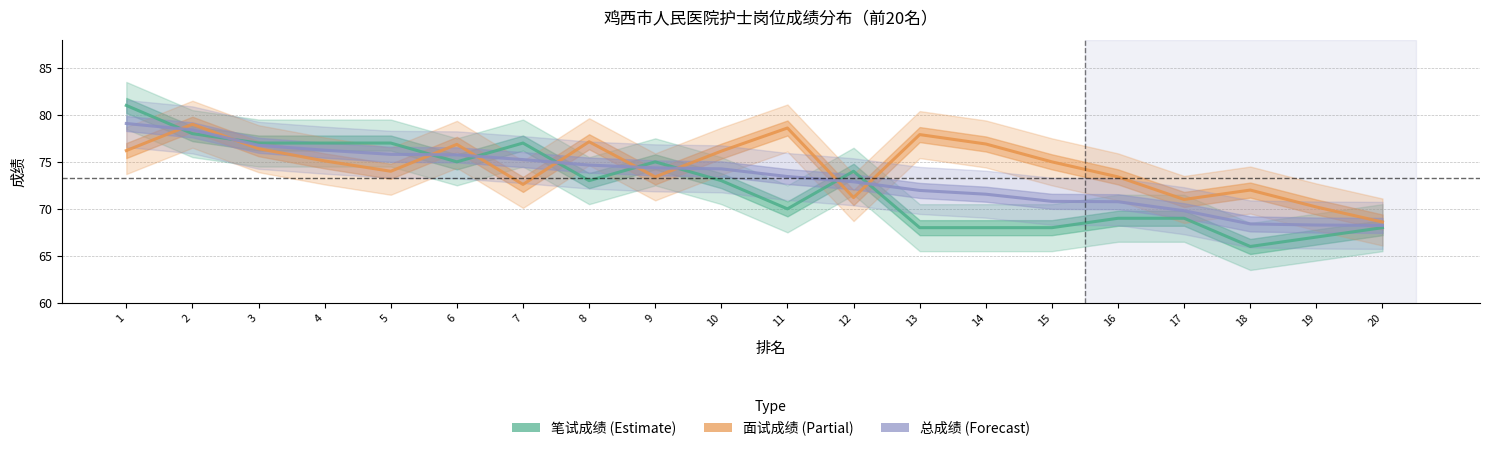

Reading left to right, extract all data points from this chart.

笔试成绩: 1=81.0	2=78.0	3=77.0	4=77.0	5=77.0	6=75.0	7=77.0	8=73.0	9=75.0	10=73.0	11=70.0	12=74.0	13=68.0	14=68.0	15=68.0	16=69.0	17=69.0	18=66.0	19=67.0	20=68.0
面试成绩: 1=76.2	2=79.0	3=76.4	4=75.1	5=74.0	6=76.9	7=72.6	8=77.1	9=73.4	10=76.1	11=78.6	12=71.2	13=77.9	14=76.9	15=75.0	16=73.4	17=71.0	18=72.0	19=70.2	20=68.6
总成绩: 1=79.1	2=78.4	3=76.8	4=76.2	5=75.8	6=75.7	7=75.2	8=74.7	9=74.4	10=74.3	11=73.4	12=72.9	13=72.0	14=71.6	15=70.8	16=70.8	17=69.8	18=68.4	19=68.3	20=68.2